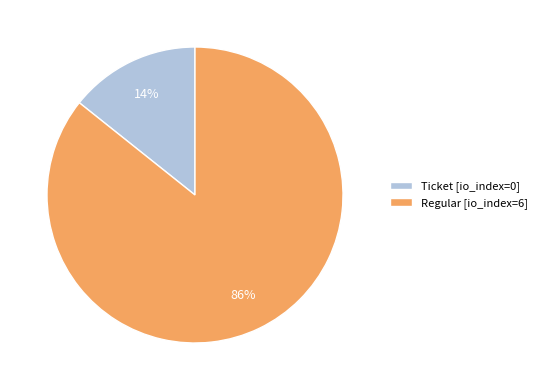

Does Ticket [io_index=0] represent more than half of the total?

No